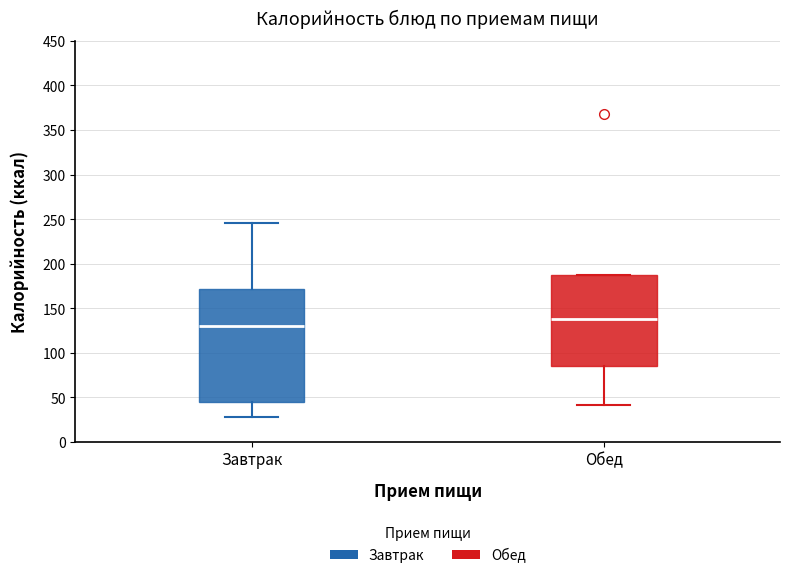

Reading left to right, transcribe this box plot: for each box, give where its median line is, the range the box spans, and where its two whiskers end, as read against the y-axis. The values are not printed on the chart, so give them approximately, as read against the axis.

Завтрак: median 130, box 45 to 170, whiskers 30 to 245
Обед: median 140, box 85 to 185, whiskers 40 to 185